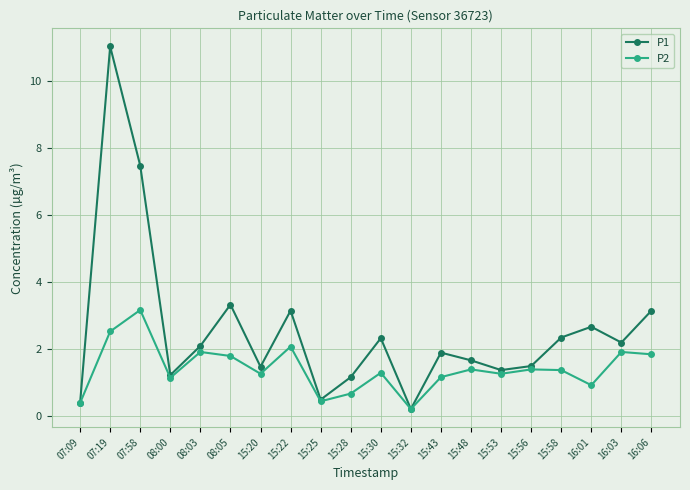

Where is the first local maximum for P1?

07:19